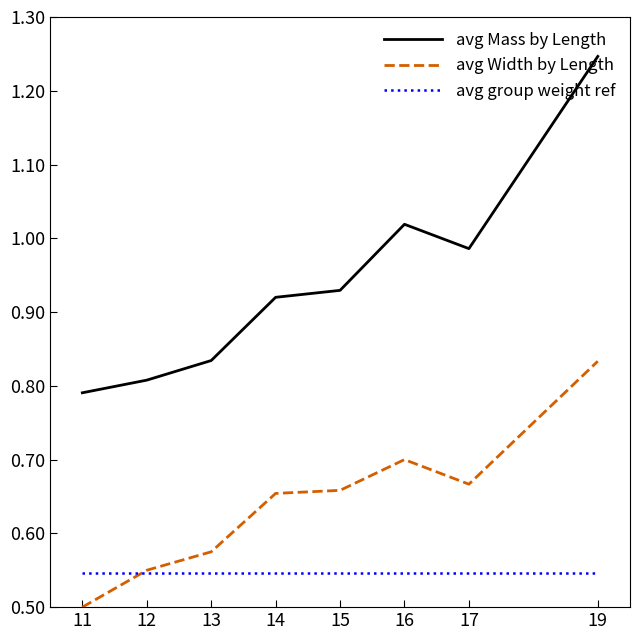

List the series in order of their peak value, lowest first.

avg group weight ref, avg Width by Length, avg Mass by Length